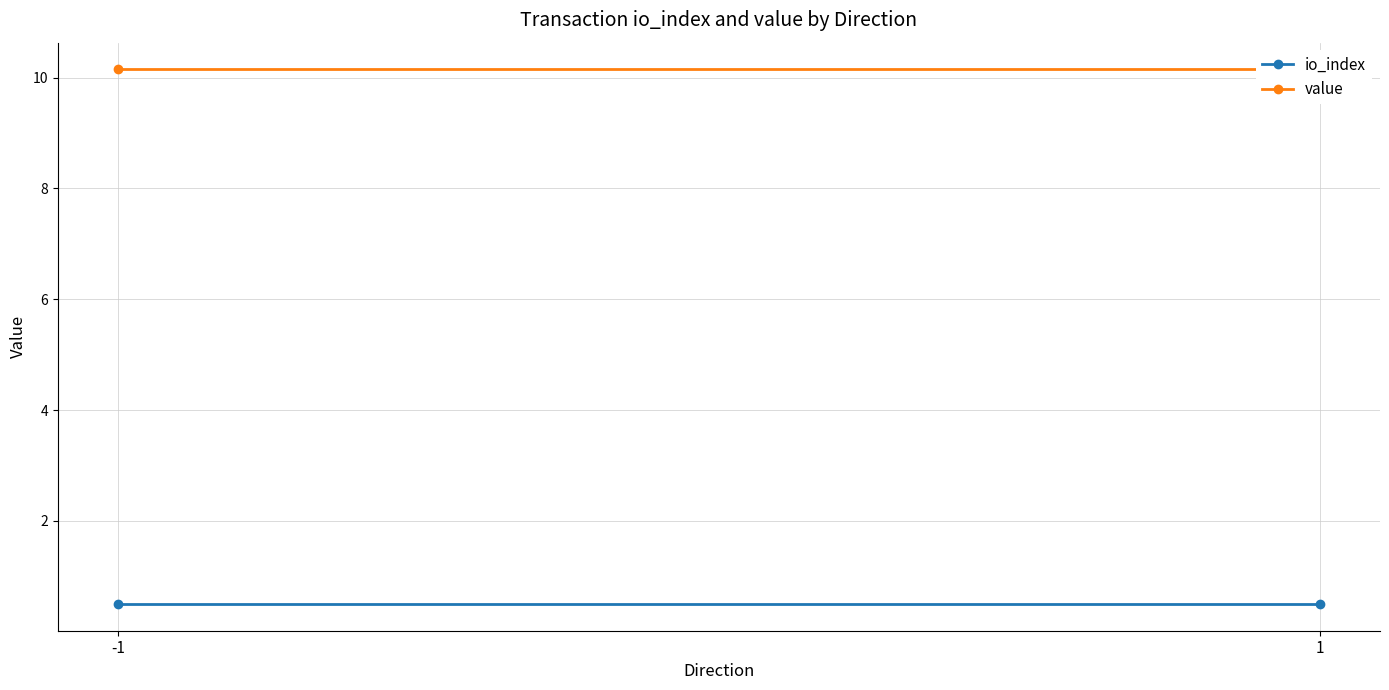

Is this an area chart (filled region under the line)?

No